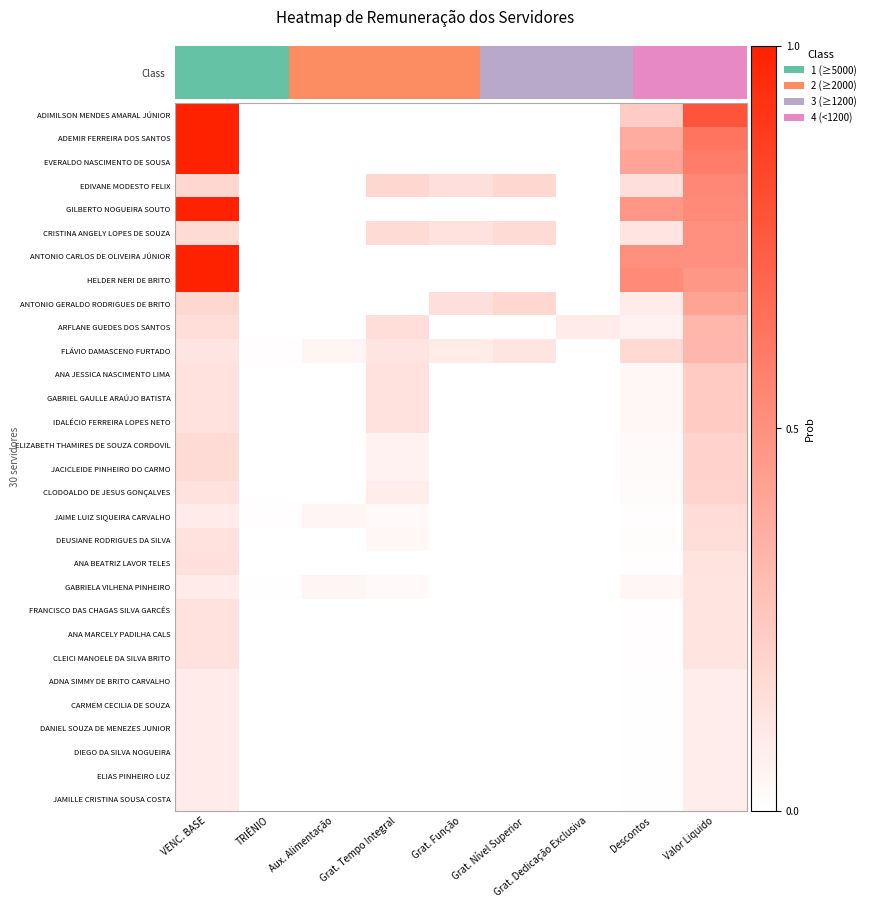

List the series in order of their peak value, lowest first.

ADNA SIMMY DE BRITO CARVALHO, CARMEM CECILIA DE SOUZA, DANIEL SOUZA DE MENEZES JUNIOR, DIEGO DA SILVA NOGUEIRA, ELIAS PINHEIRO LUZ, JAMILLE CRISTINA SOUSA COSTA, GABRIELA VILHENA PINHEIRO, FRANCISCO DAS CHAGAS SILVA GARCÊS, ANA MARCELY PADILHA CALS, CLEICI MANOELE DA SILVA BRITO, ANA BEATRIZ LAVOR TELES, DEUSIANE RODRIGUES DA SILVA, JAIME LUIZ SIQUEIRA CARVALHO, CLODOALDO DE JESUS GONÇALVES, ELIZABETH THAMIRES DE SOUZA CORDOVIL, JACICLEIDE PINHEIRO DO CARMO, ANA JESSICA NASCIMENTO LIMA, GABRIEL GAULLE ARAÚJO BATISTA, IDALÉCIO FERREIRA LOPES NETO, FLÁVIO DAMASCENO FURTADO, ARFLANE GUEDES DOS SANTOS, ANTONIO GERALDO RODRIGUES DE BRITO, CRISTINA ANGELY LOPES DE SOUZA, EDIVANE MODESTO FELIX, ADIMILSON MENDES AMARAL JÚNIOR, ADEMIR FERREIRA DOS SANTOS, EVERALDO NASCIMENTO DE SOUSA, GILBERTO NOGUEIRA SOUTO, ANTONIO CARLOS DE OLIVEIRA JÚNIOR, HELDER NERI DE BRITO